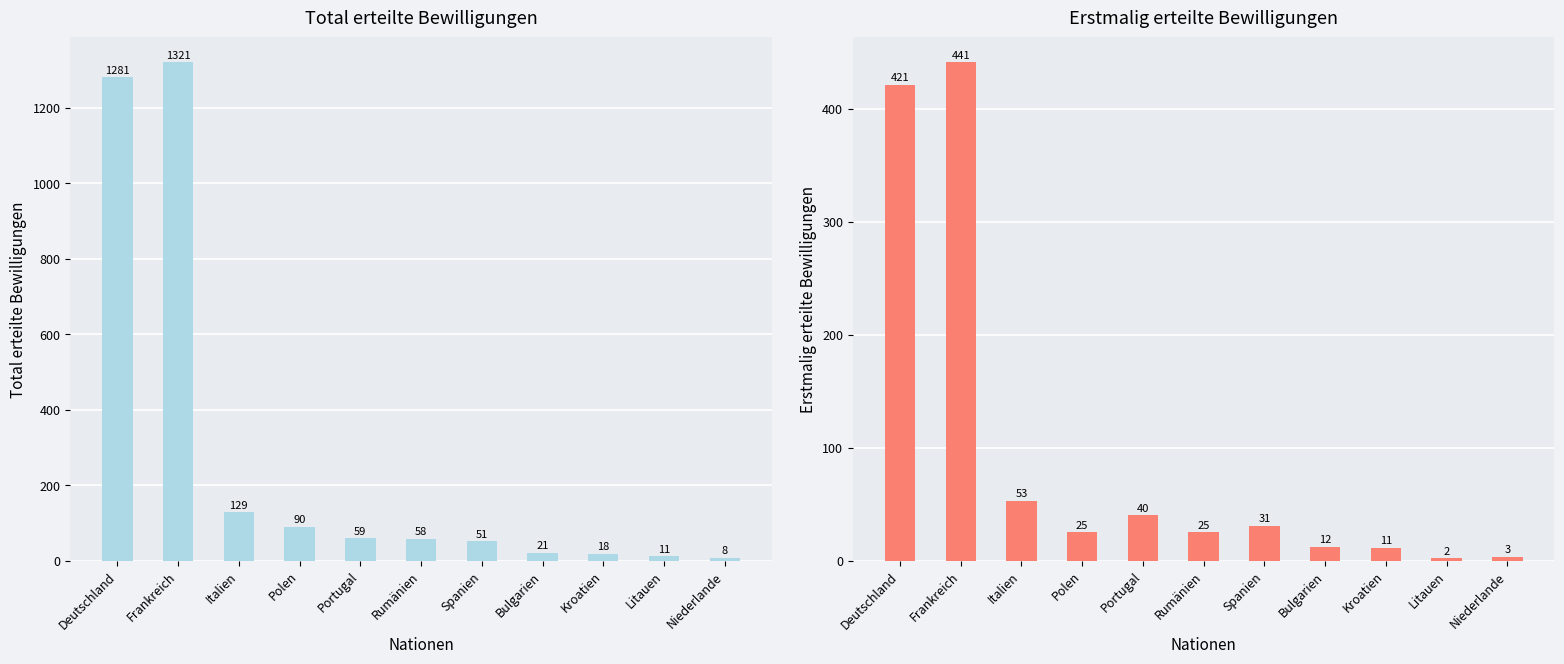

What is the value of the Total erteilte Bewilligungen bar at the 1st from the left?

1281